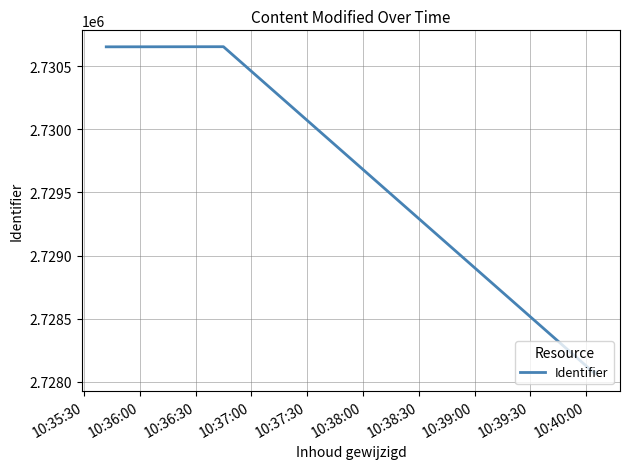

Reading left to right, transcribe all the data shown in this chart.

2730653	2730654	2728062	2728080